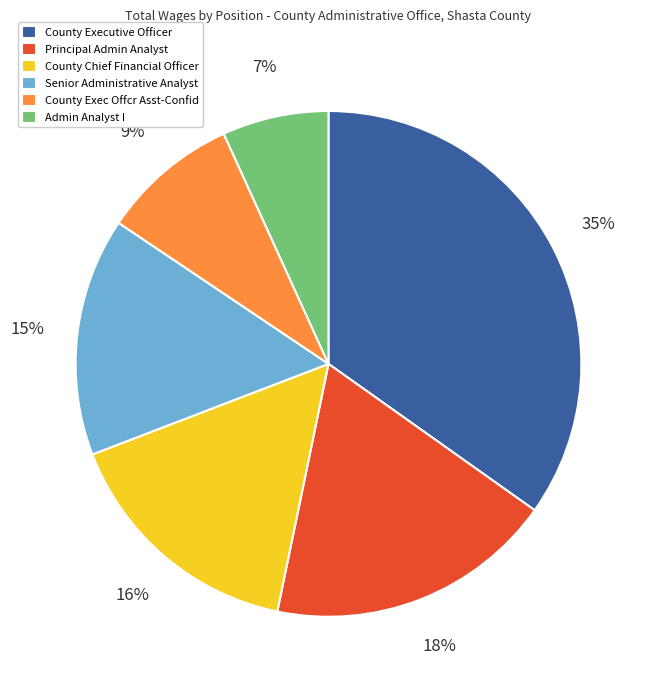

How many segments does this pie chart have?

6